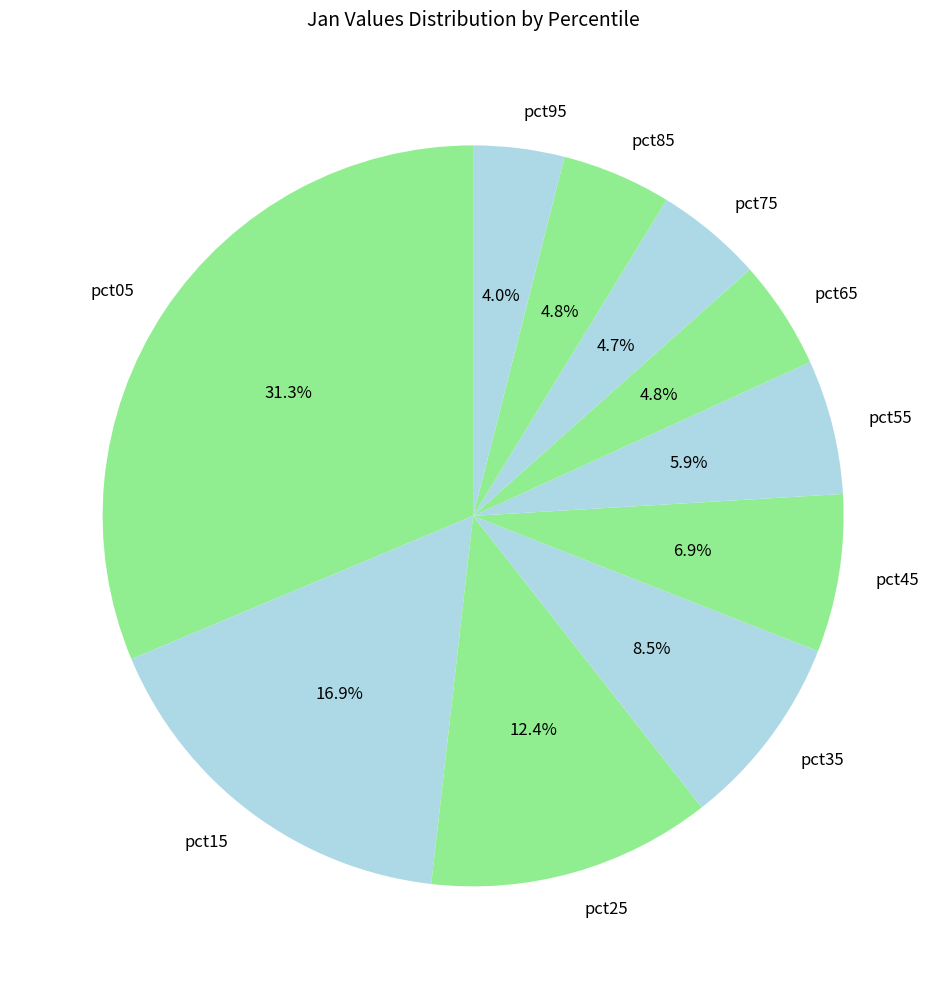

The pct05 slice represents 40% of the pie. True or false?

False